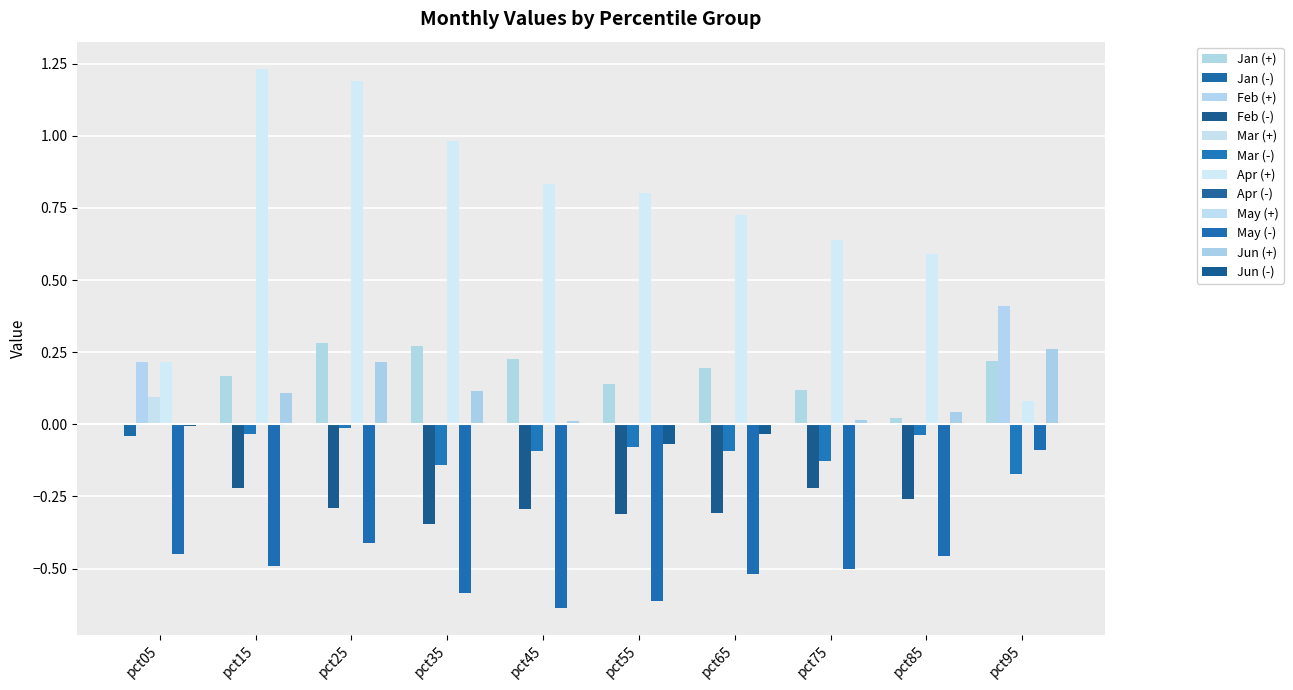

What is the difference between the highest and lowest values at pct55?

1.4